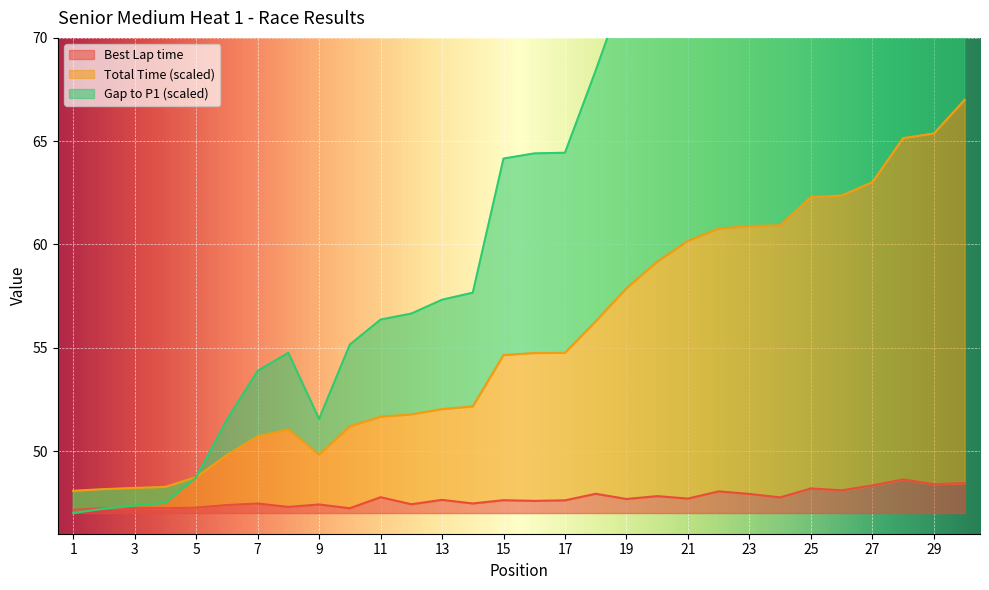

How many interior local peaks does the Gap to P1 series have?

1